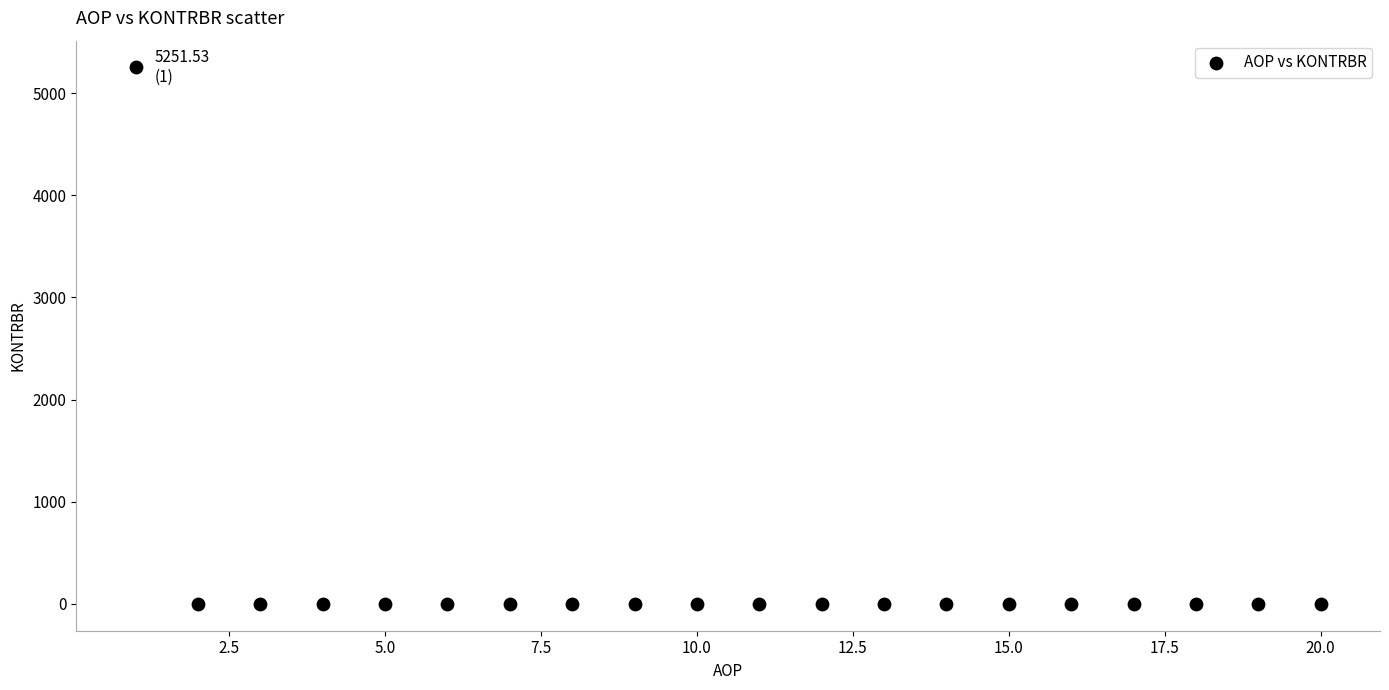

What is the range of Y values (max minus min)?

5251.5